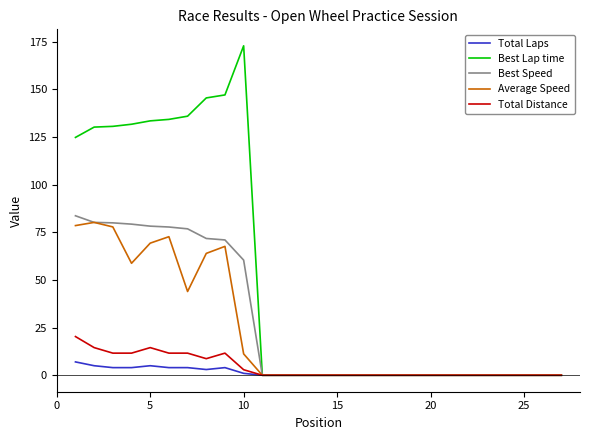

Which series has the widest spread of values?

Best Lap time